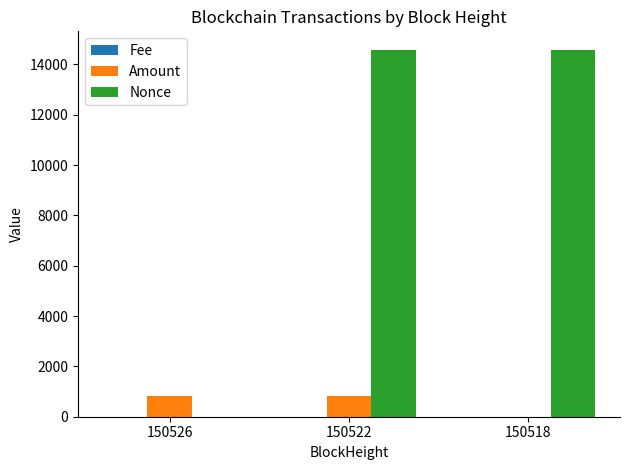

What is the total value across all series at 150522?

15406.6